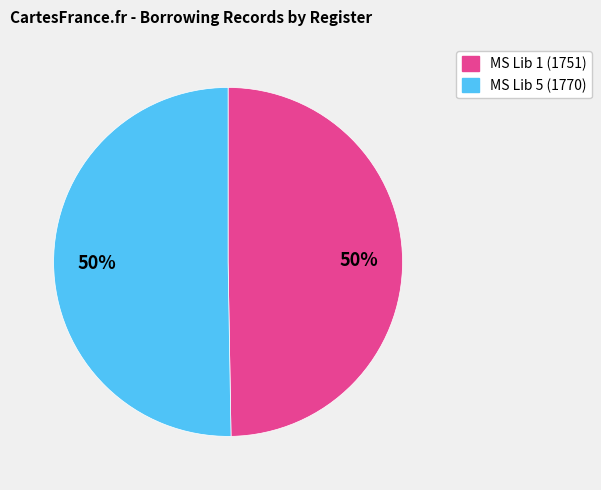

To the nearest percent, what is the average slice percentage?

50%